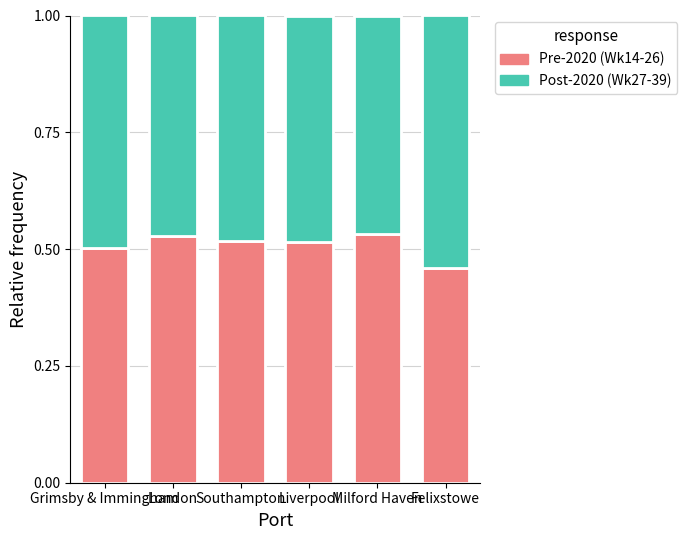

What is the sum of all Pre-2020 (Wk14-26) values?

3.1